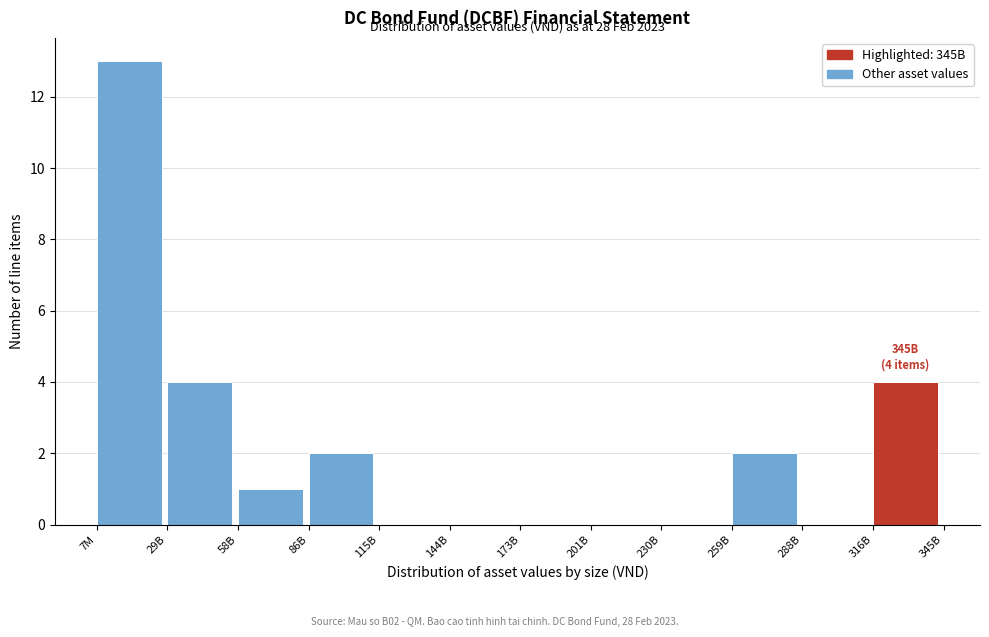

Reading left to right, extract all data points from this chart.

7M=13	29B=4	58B=1	86B=2	115B=0	144B=0	173B=0	201B=0	230B=0	259B=2	288B=0	316B=4